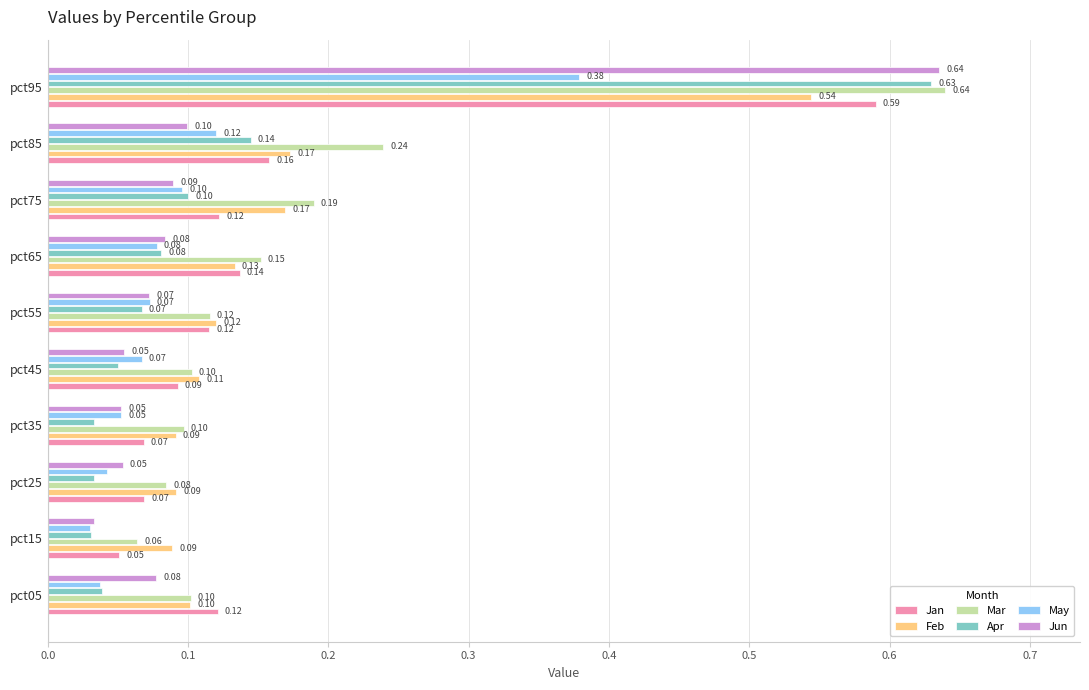

Between pct25 and pct75, which series saw the biggest shift?

Mar